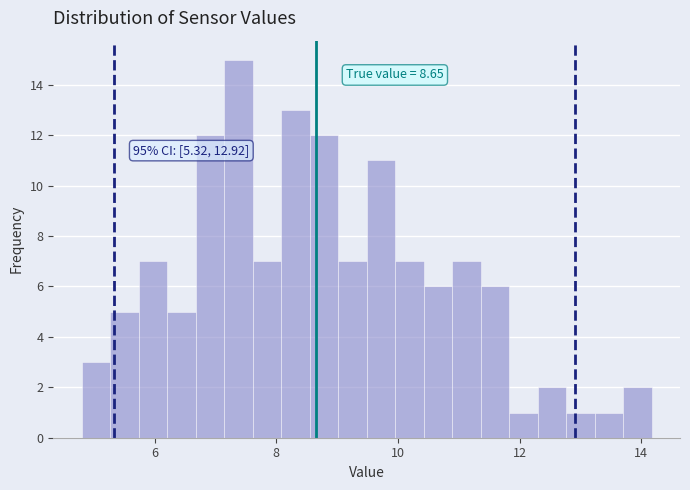

Around what value on the x-axis is the tallest bar? Give the approximate position of its centre, as read against the axis.

7.4